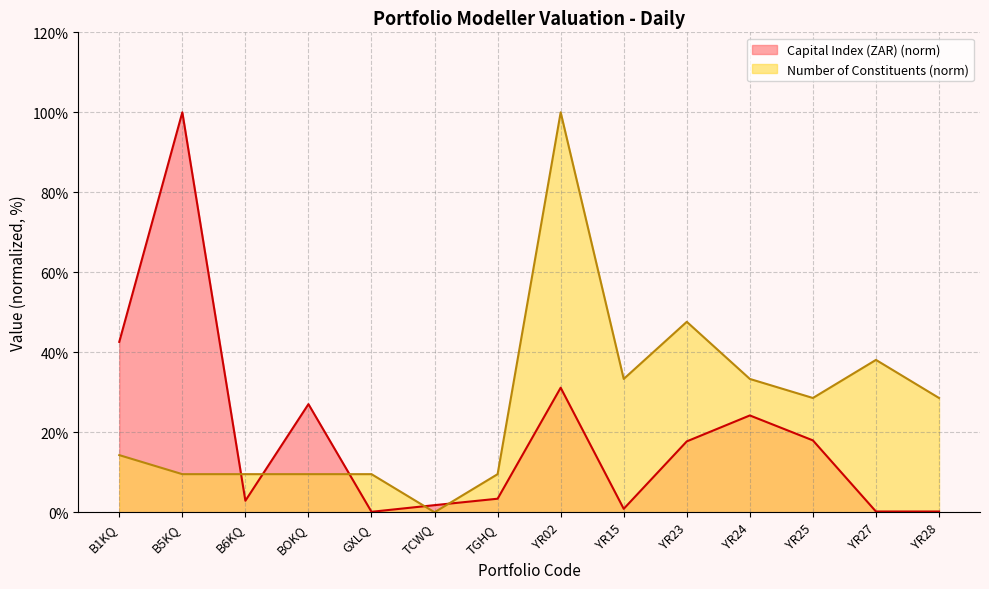

Reading left to right, transcribe all the data shown in this chart.

Capital Index (ZAR): B1KQ=42.6	B5KQ=100.0	B6KQ=2.9	BOKQ=27.0	GXLQ=0.1	TCWQ=1.8	TGHQ=3.4	YR02=31.1	YR15=0.9	YR23=17.7	YR24=24.2	YR25=18.0	YR27=0.2	YR28=0.2
Number of Constituents: B1KQ=14.3	B5KQ=9.5	B6KQ=9.5	BOKQ=9.5	GXLQ=9.5	TCWQ=0.0	TGHQ=9.5	YR02=100.0	YR15=33.3	YR23=47.6	YR24=33.3	YR25=28.6	YR27=38.1	YR28=28.6